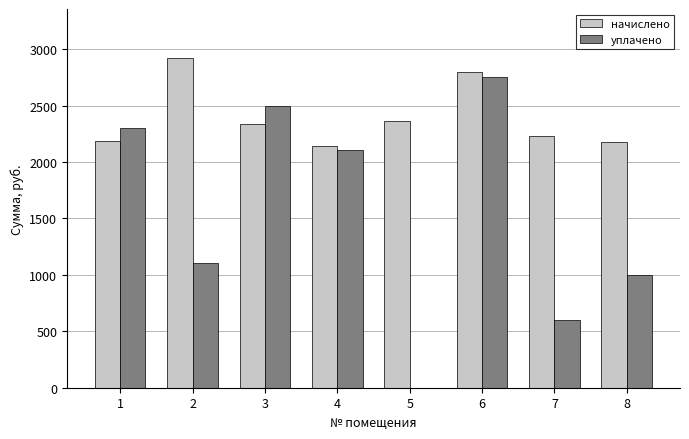

True or false: уплачено has a value of 1297.3 at 4.

False